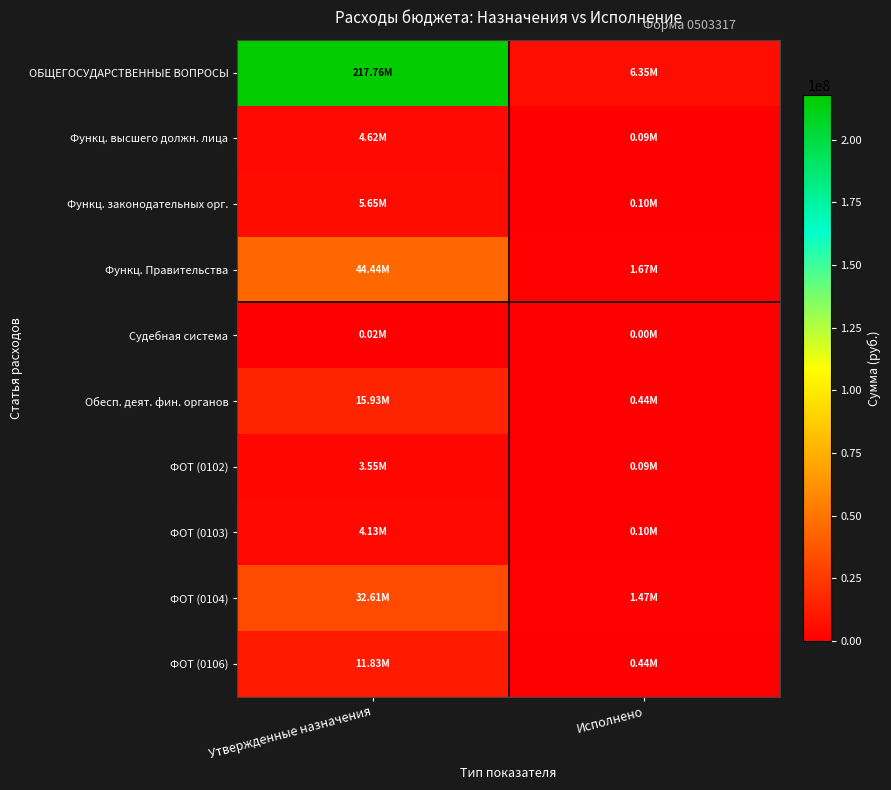

Reading right to left, transcribe all the data shown in this chart.

ОБЩЕГОСУДАРСТВЕННЫЕ ВОПРОСЫ: Исполнено=6348323.1	Утвержденные назначения=217755511.1
Функц. высшего должн. лица: Исполнено=85945.9	Утвержденные назначения=4623090.0
Функц. законодательных орг.: Исполнено=101183.7	Утвержденные назначения=5647690.0
Функц. Правительства: Исполнено=1671422.6	Утвержденные назначения=44442480.0
Судебная система: Исполнено=0.0	Утвержденные назначения=23900.0
Обесп. деят. фин. органов: Исполнено=441219.4	Утвержденные назначения=15932720.0
ФОТ (0102): Исполнено=85945.9	Утвержденные назначения=3550760.0
ФОТ (0103): Исполнено=101183.7	Утвержденные назначения=4132260.0
ФОТ (0104): Исполнено=1469553.1	Утвержденные назначения=32605140.0
ФОТ (0106): Исполнено=441219.4	Утвержденные назначения=11833840.0